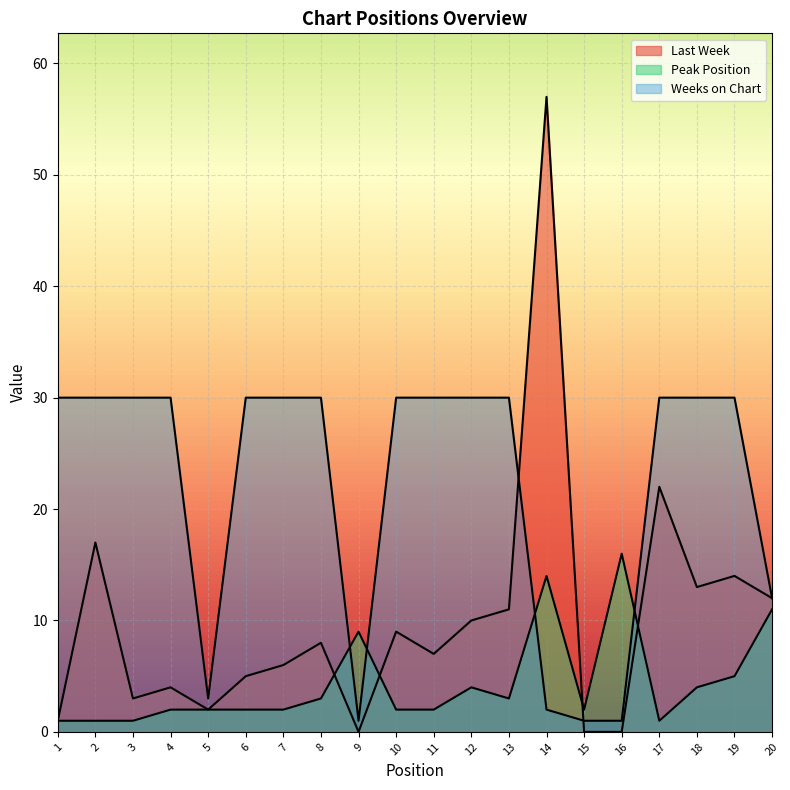

Rank the series by their average value, from lowest to highest.

Peak Position, Last Week, Weeks on Chart